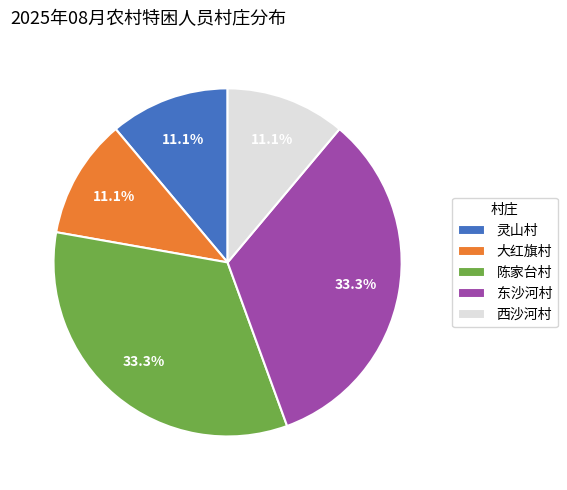

How many slices are in this pie chart?

5